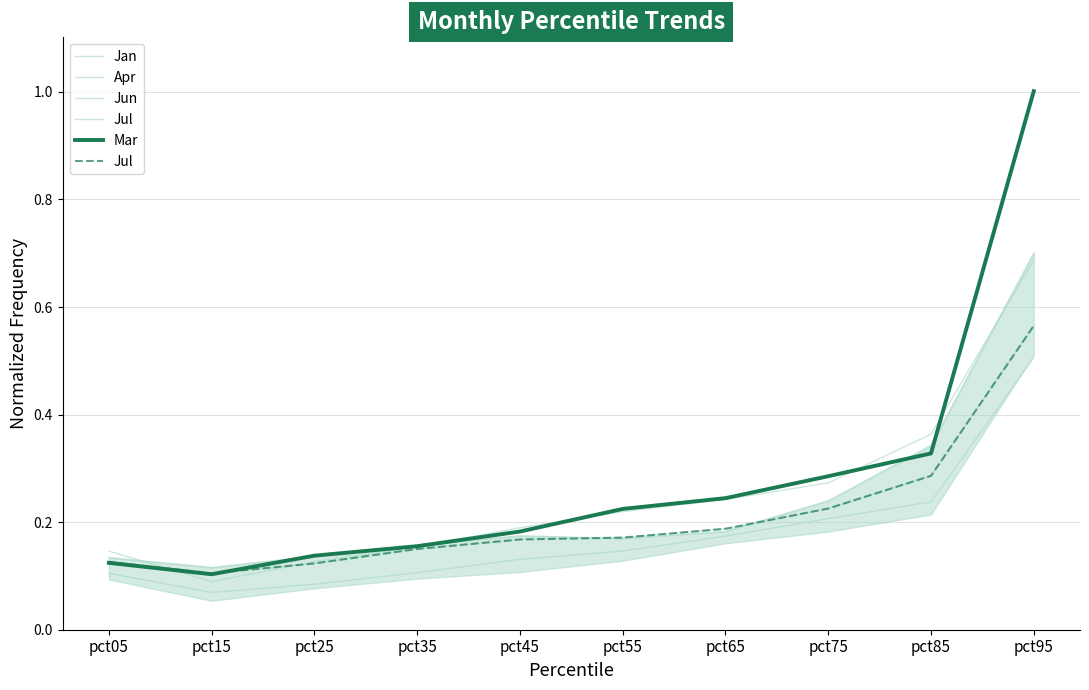

Reading right to left, transcribe all the data shown in this chart.

Jan: pct95=0.7	pct85=0.3	pct75=0.2	pct65=0.2	pct55=0.2	pct45=0.2	pct35=0.2	pct25=0.1	pct15=0.1	pct05=0.1
Apr: pct95=0.5	pct85=0.2	pct75=0.2	pct65=0.2	pct55=0.1	pct45=0.1	pct35=0.1	pct25=0.1	pct15=0.1	pct05=0.1
Jun: pct95=0.7	pct85=0.4	pct75=0.3	pct65=0.2	pct55=0.2	pct45=0.2	pct35=0.2	pct25=0.1	pct15=0.1	pct05=0.1
Jul: pct95=0.6	pct85=0.3	pct75=0.2	pct65=0.2	pct55=0.2	pct45=0.2	pct35=0.2	pct25=0.1	pct15=0.1	pct05=0.1
Mar: pct95=1.0	pct85=0.3	pct75=0.3	pct65=0.2	pct55=0.2	pct45=0.2	pct35=0.2	pct25=0.1	pct15=0.1	pct05=0.1